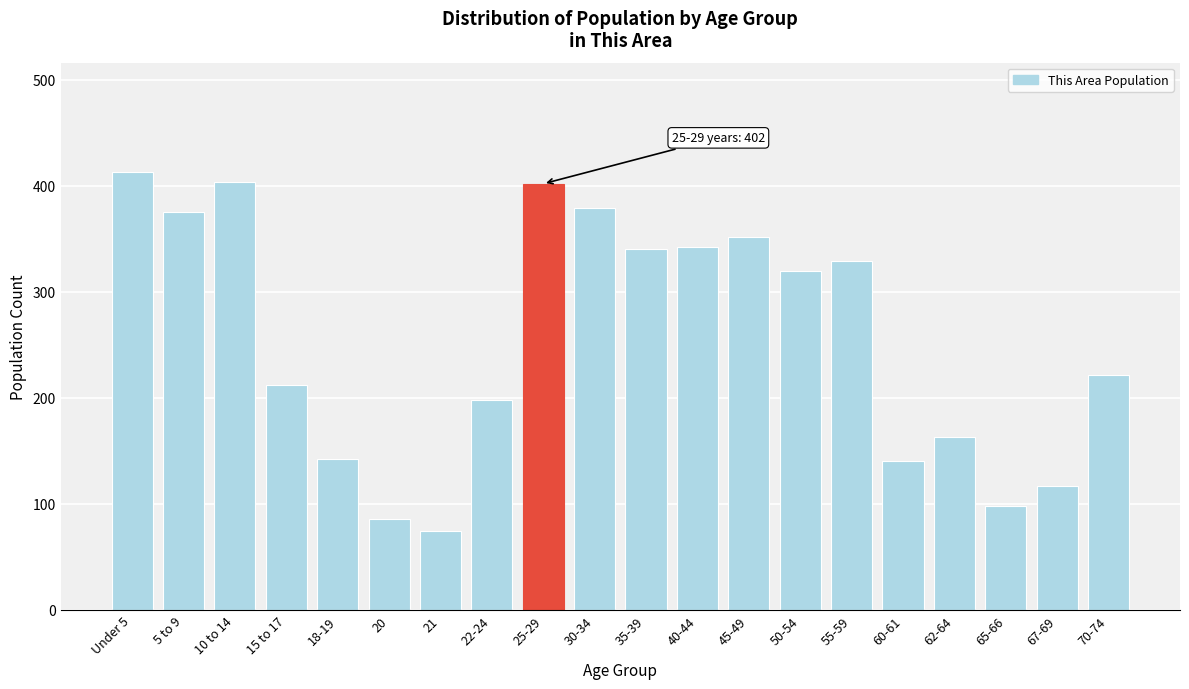

What is the smallest value displayed?

74